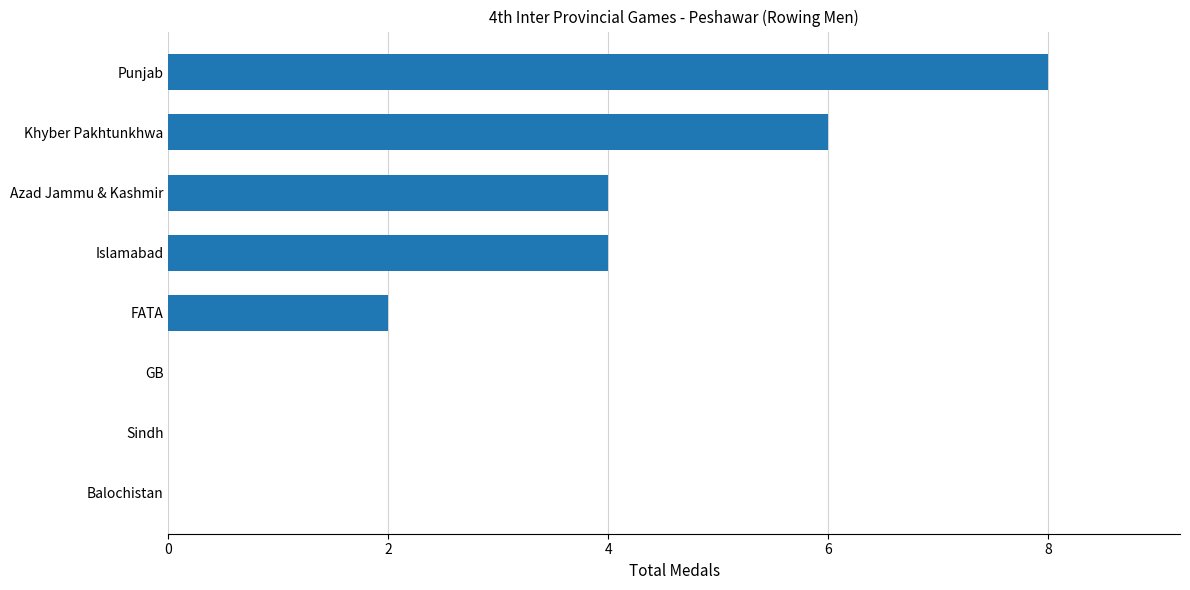

What is the maximum value shown in the chart?

8